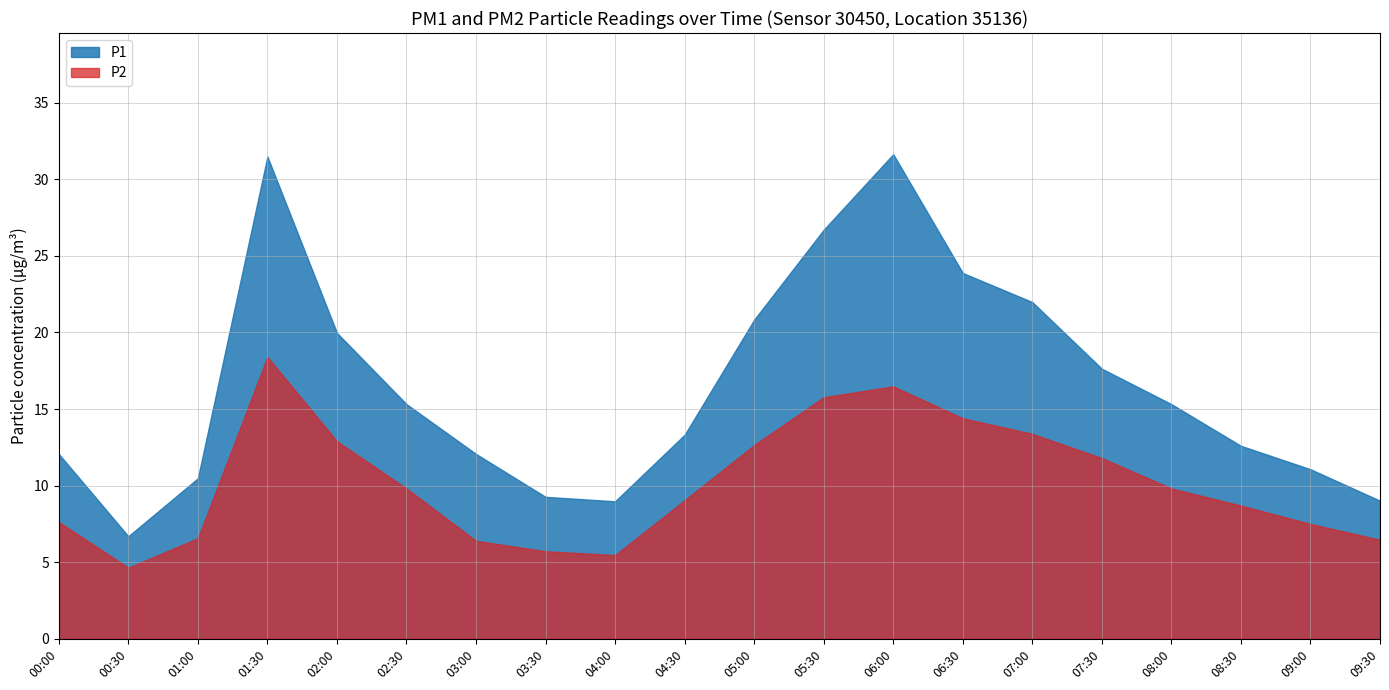

What is the value of the P2 point at the 5th from the left?

12.9